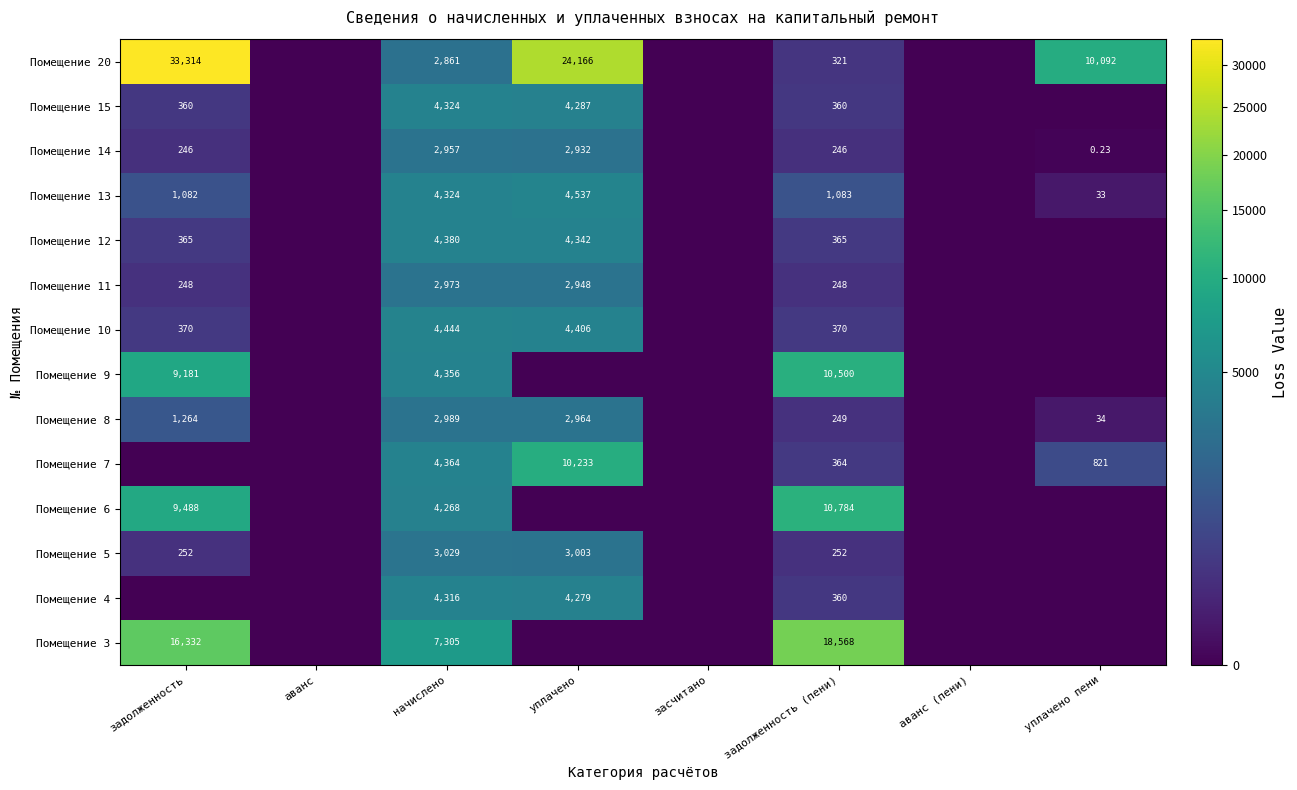

How many values in Помещение 14 are above zero?

5